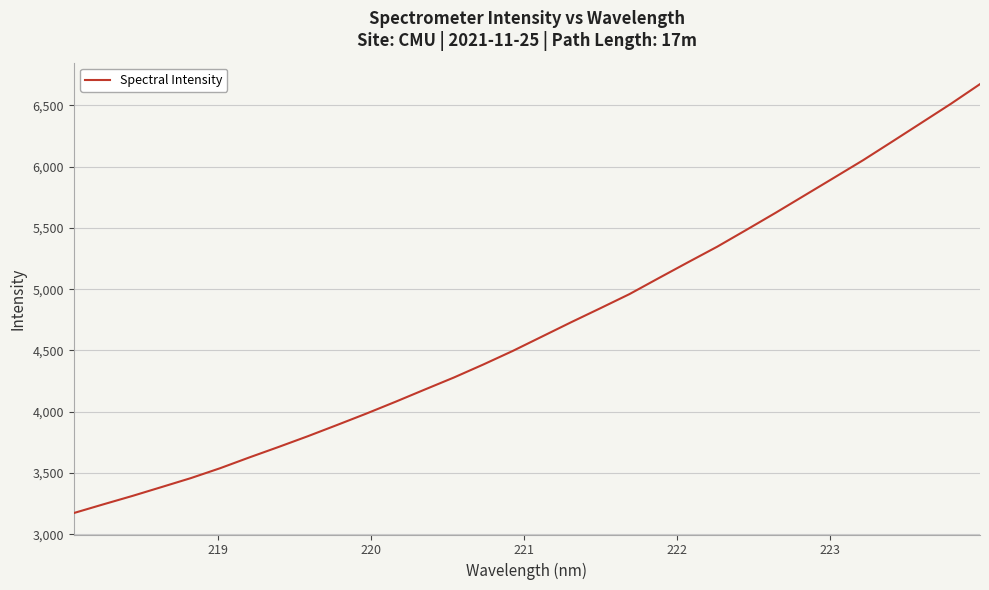

Reading right to left, extract all data points from this chart.

6672.4	6511.4	6357.8	6204.6	6052.4	5908.8	5765.7	5622.8	5483.6	5346.2	5219.0	5090.1	4959.9	4844.2	4729.9	4612.7	4495.6	4385.7	4280.3	4181.7	4082.1	3985.4	3892.5	3800.9	3713.3	3627.8	3539.8	3459.1	3386.2	3313.6	3244.5	3174.1